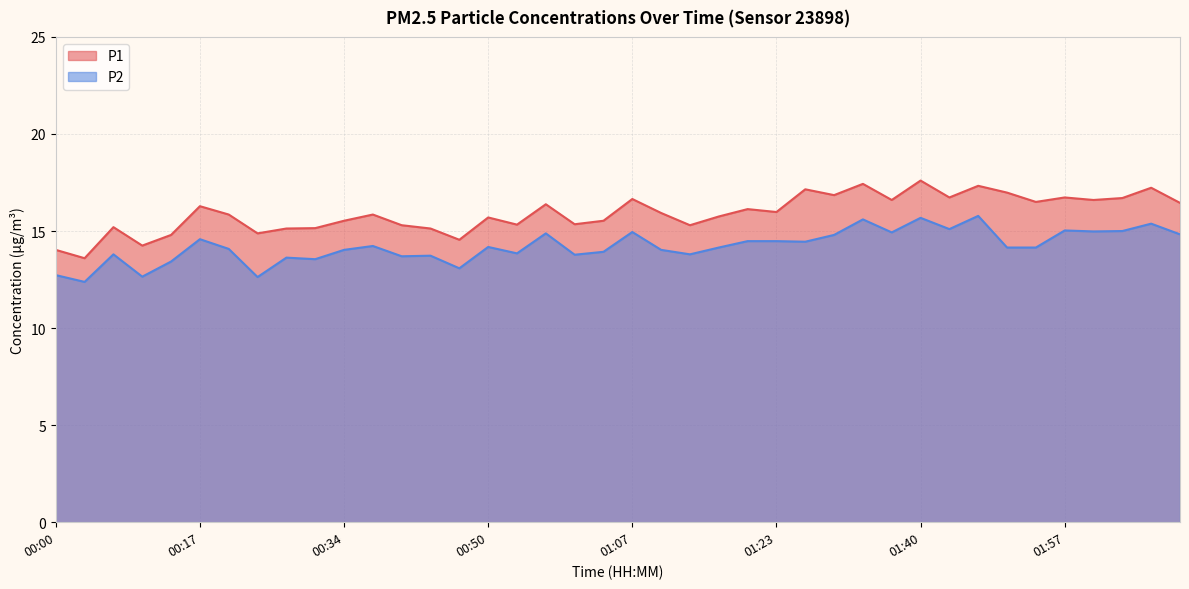

Which series changed the most between 00:14 and 01:34?

P1